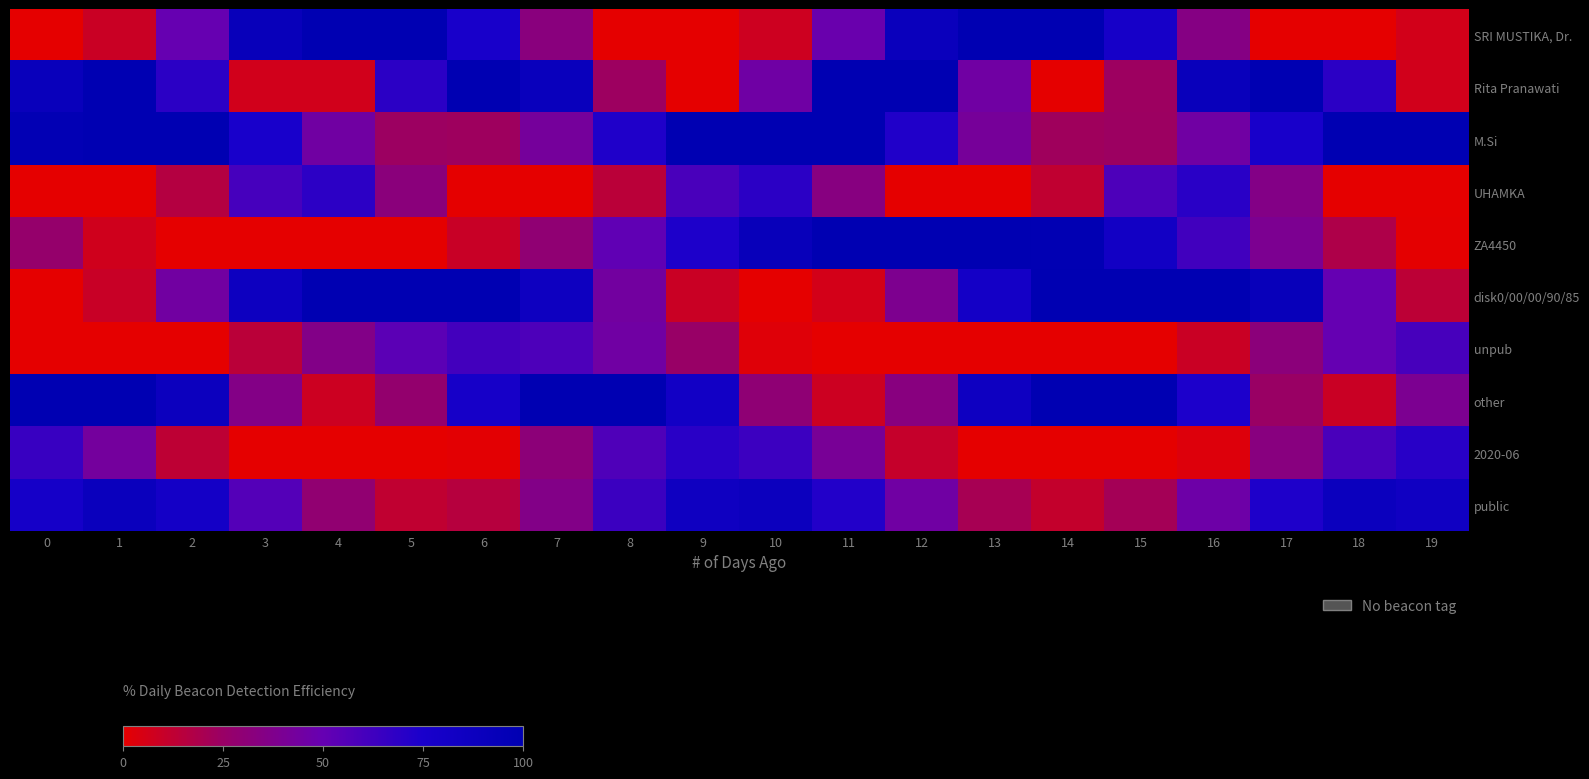

How many distinct data groups are displayed?

10